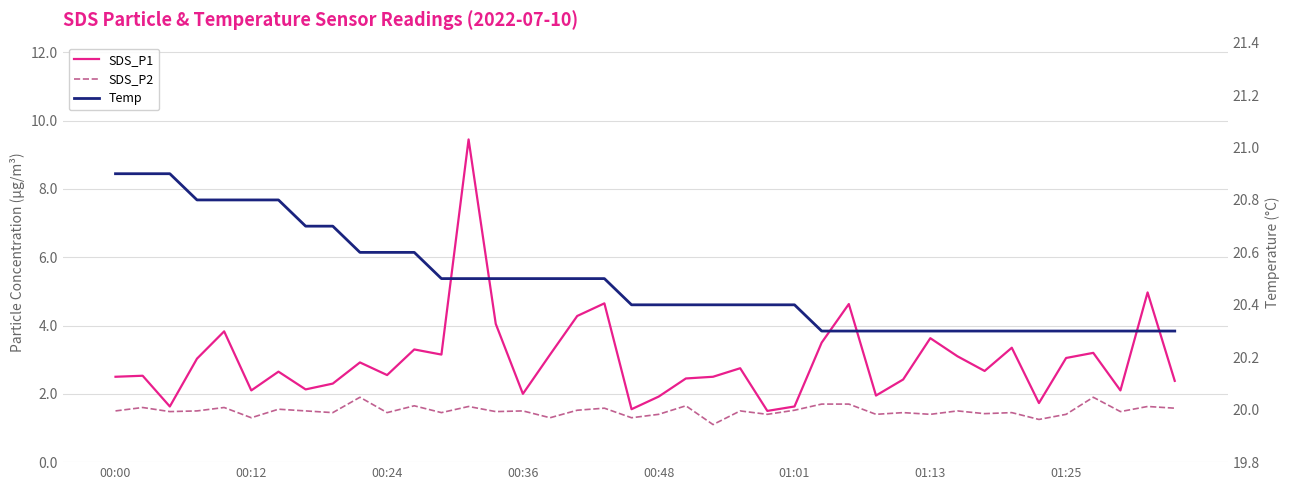

What is the sum of all Temp values?

819.6